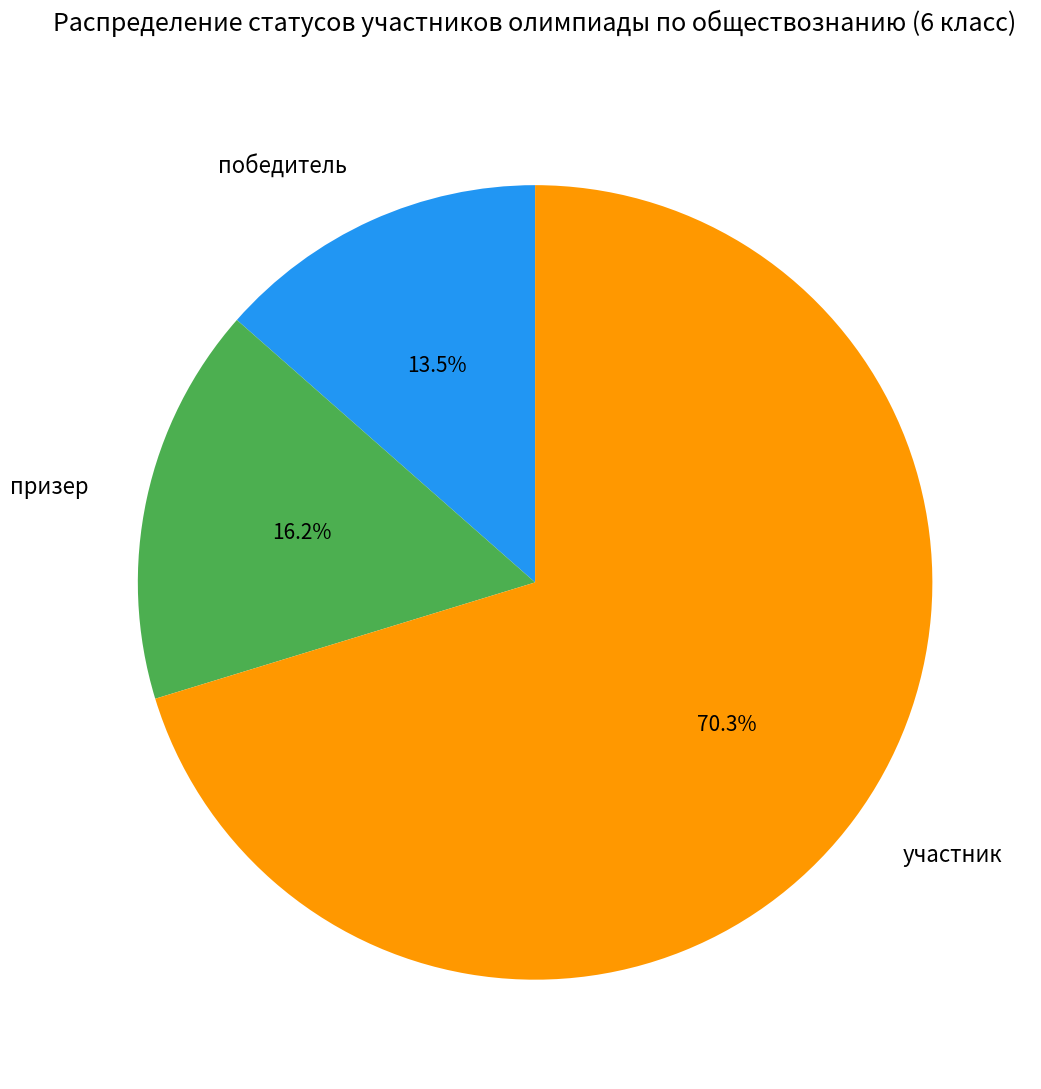

To the nearest percent, what is the combined percentage of победитель and призер?

30%